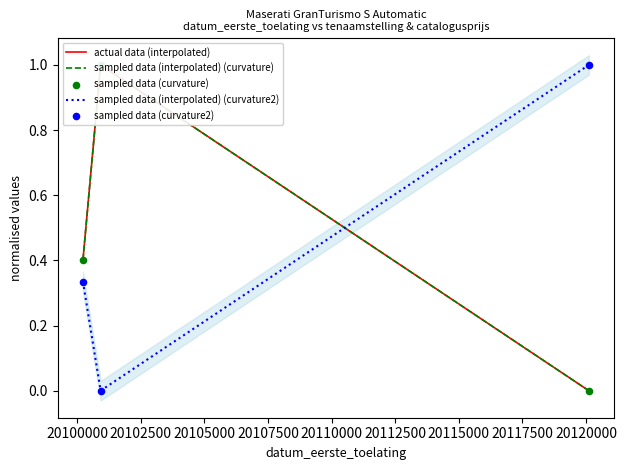

Which series reaches the minimum Y coordinate?

actual data (interpolated)